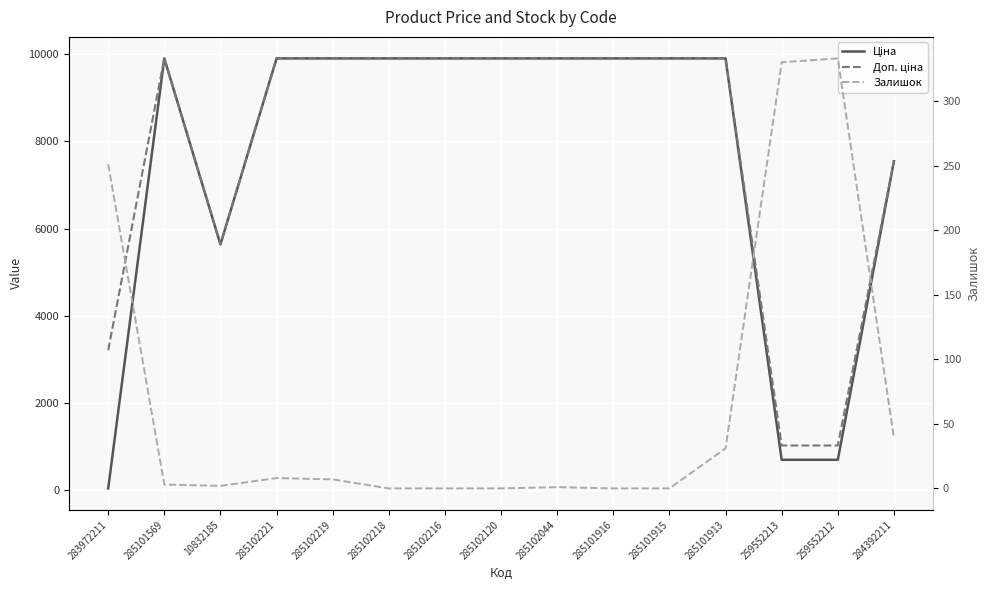

At which category does Залишок reach its first local peak?

285102221